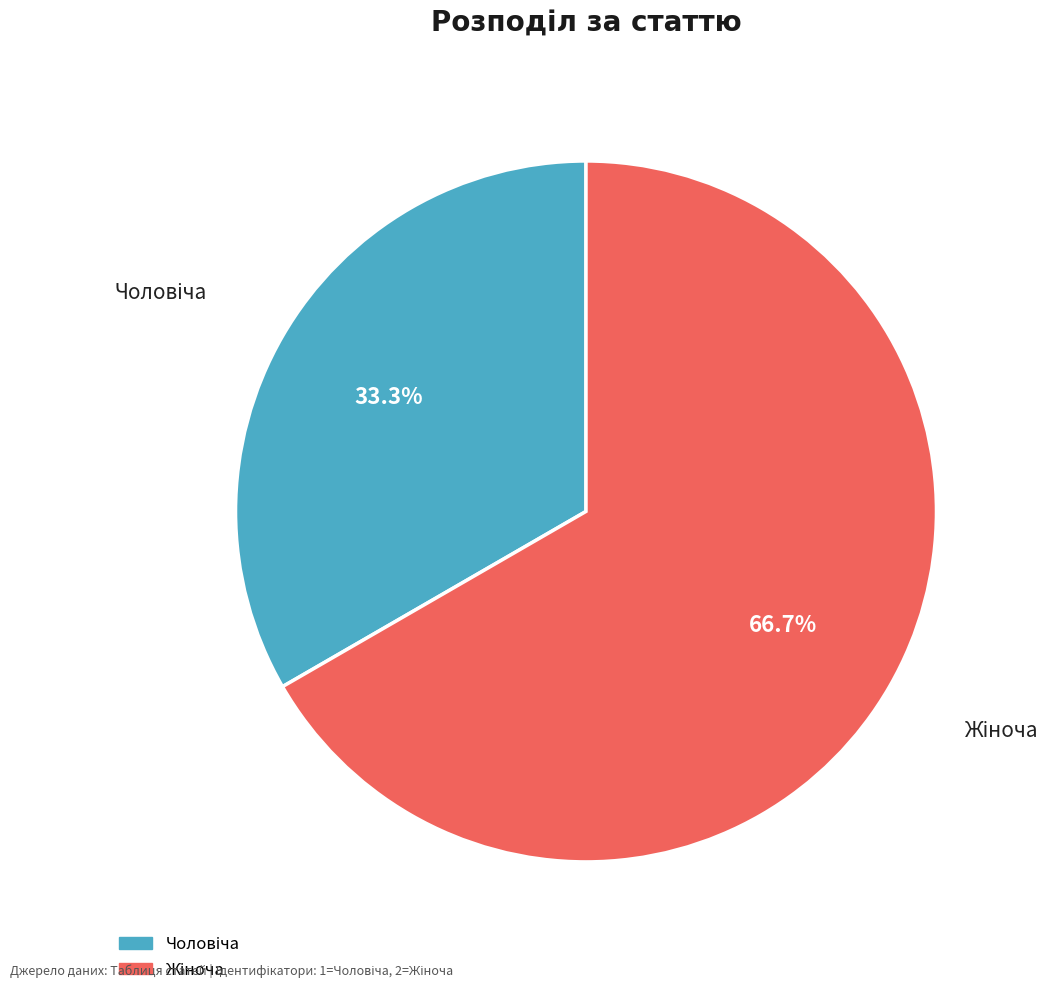

Is there any slice that represents more than half of the pie?

Yes